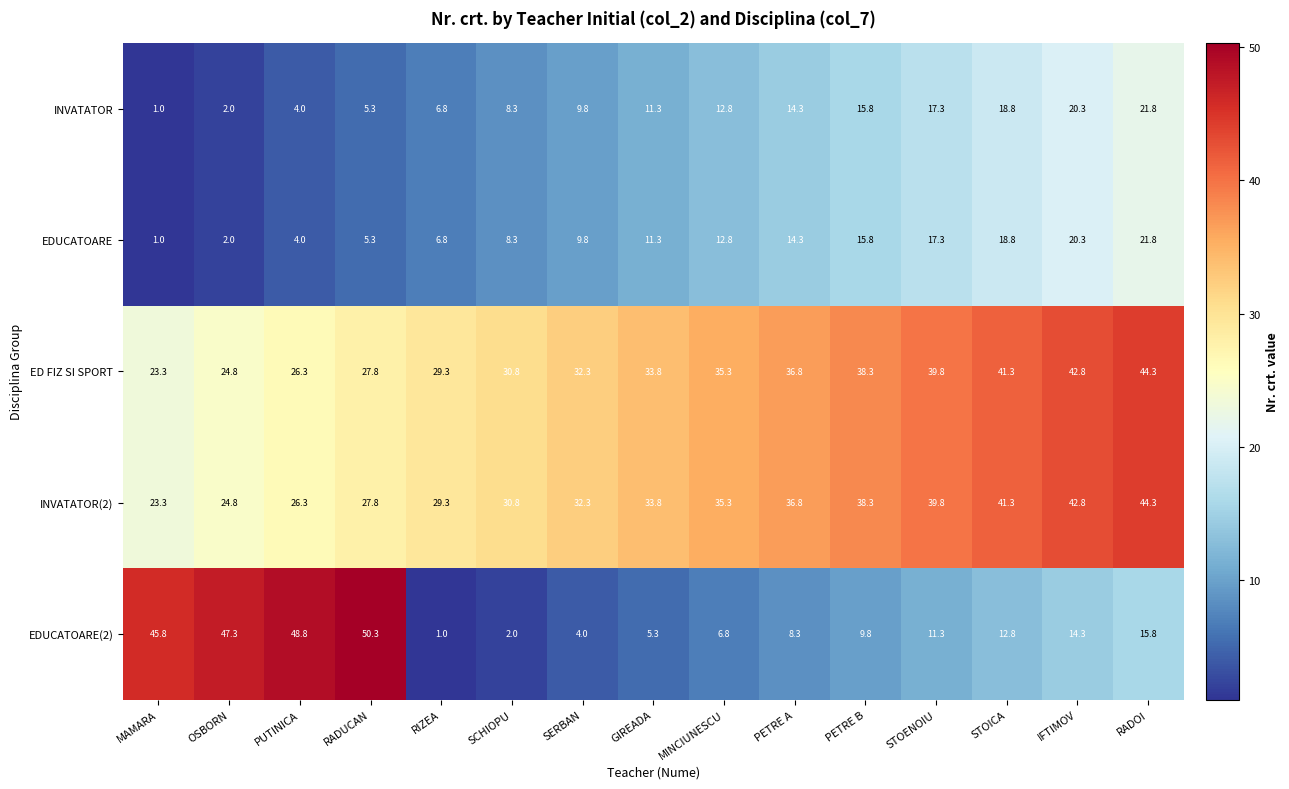

What is the spread (max minus min) of values at MAMARA?

44.8